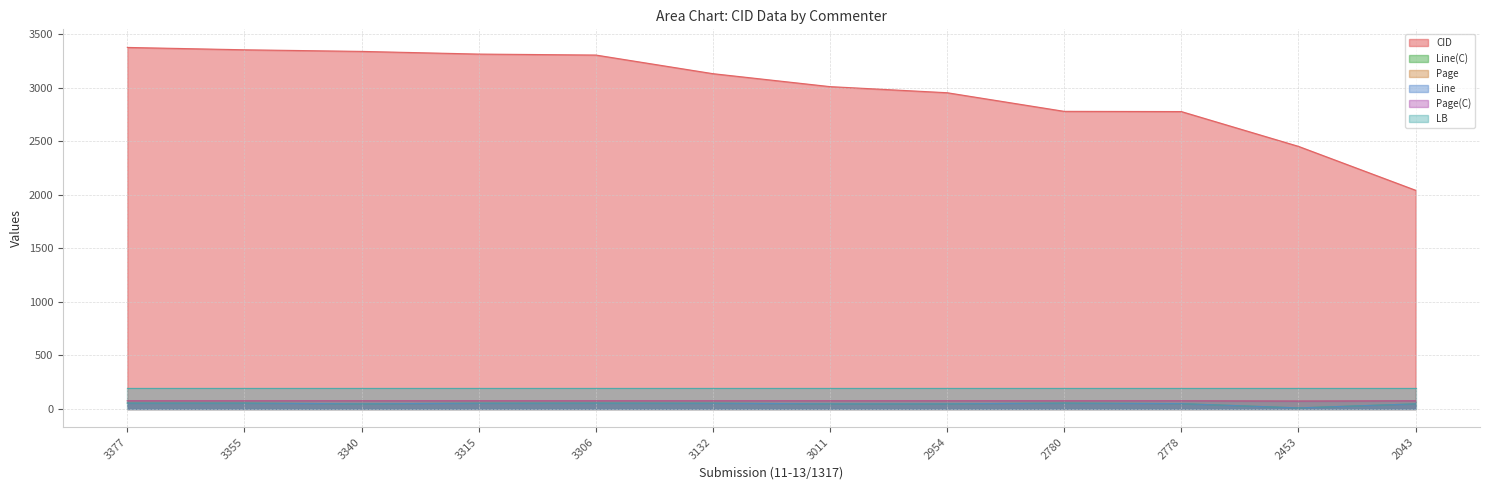

What is the minimum value shown in the chart?

10.0